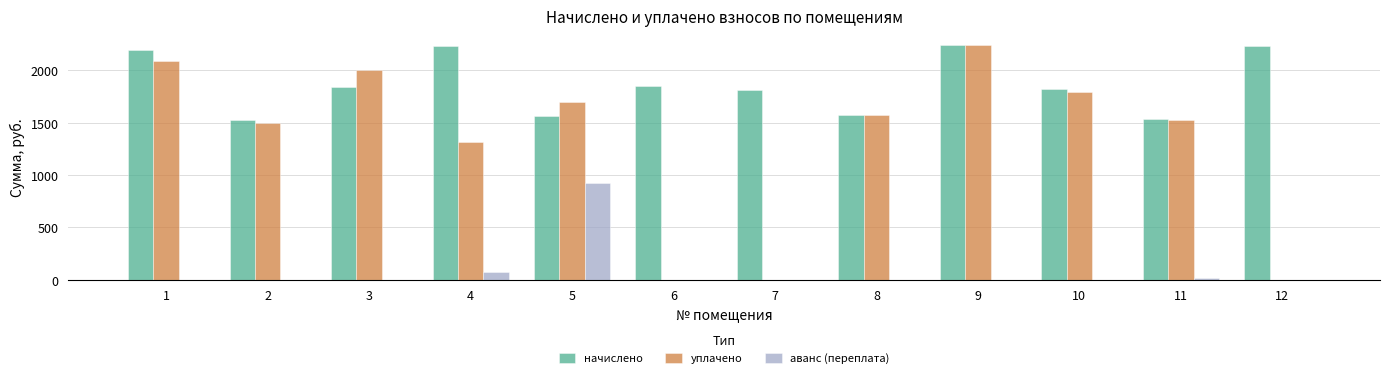

The value of начислено at 2 is 1528.5. True or false?

True